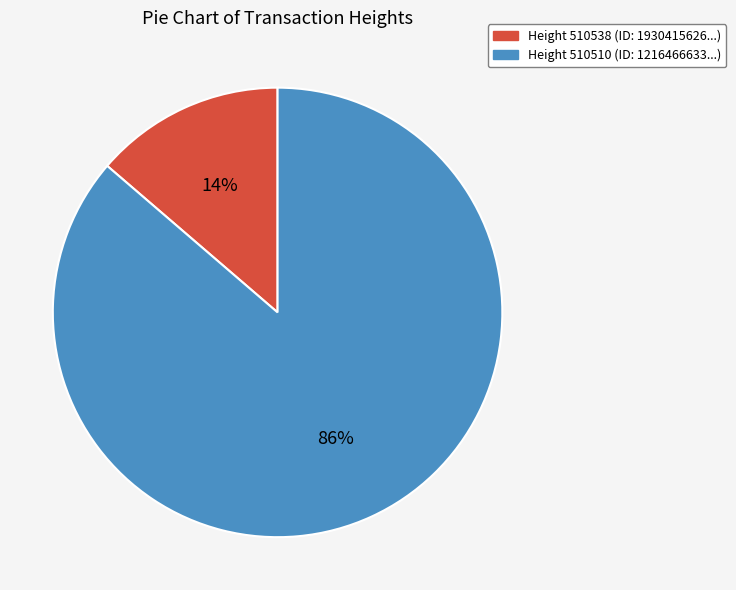

To the nearest percent, what is the average slice percentage?

50%